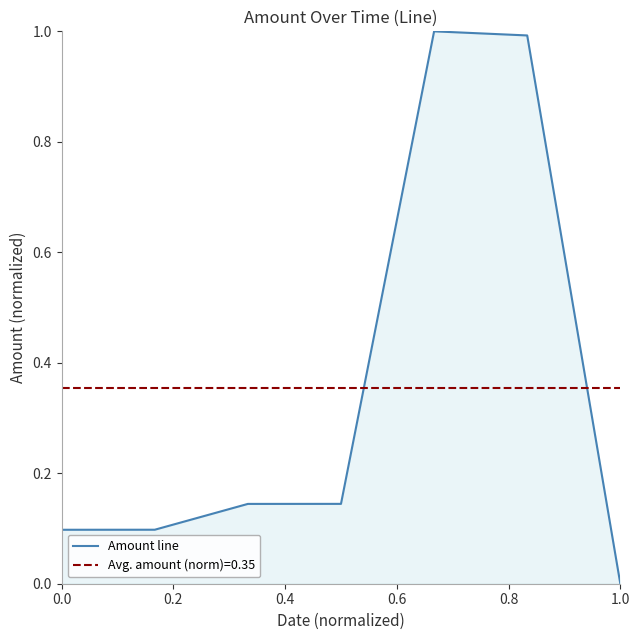

The chart shows a value of 0.2 at 0.0. True or false?

False